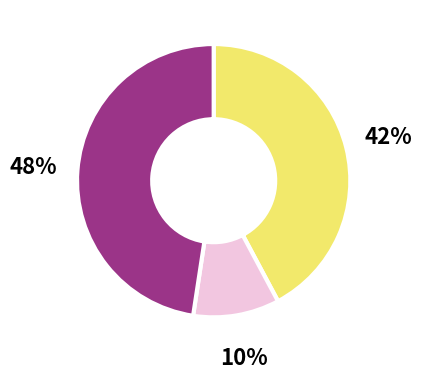

Does any single category account for the majority?

No